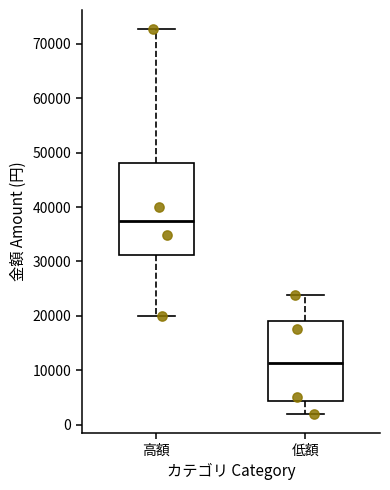

Comparing the boxes themselves (not the whiskers), which one is the tallest?

高額